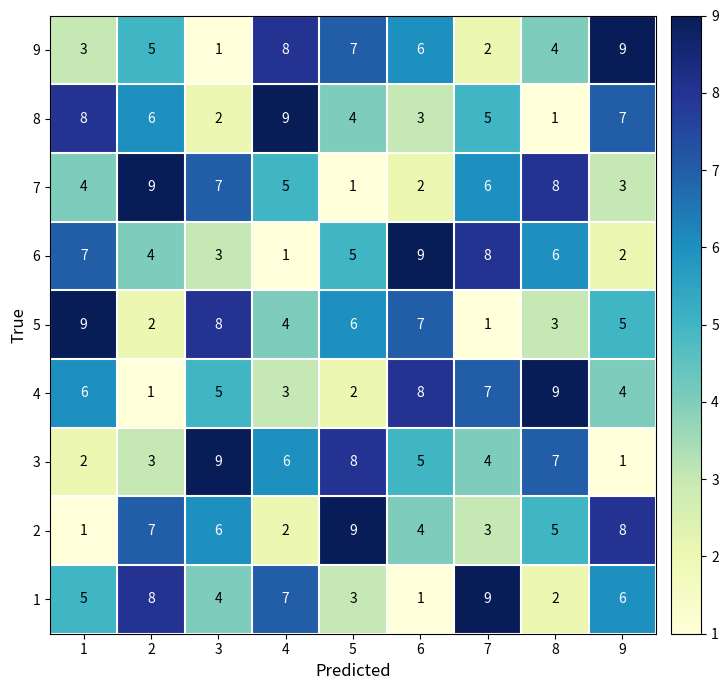

What is the spread (max minus min) of values at 6?

8